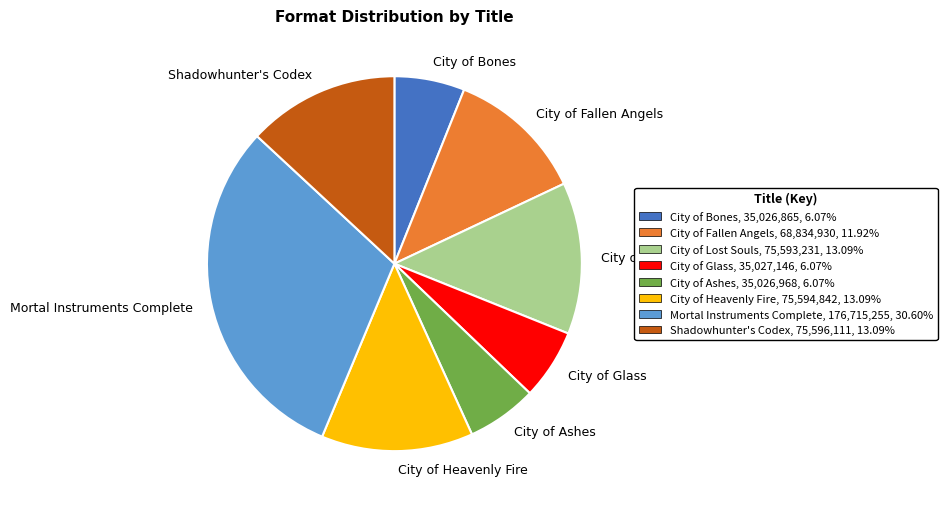

Which has a higher value, City of Heavenly Fire or City of Ashes?

City of Heavenly Fire